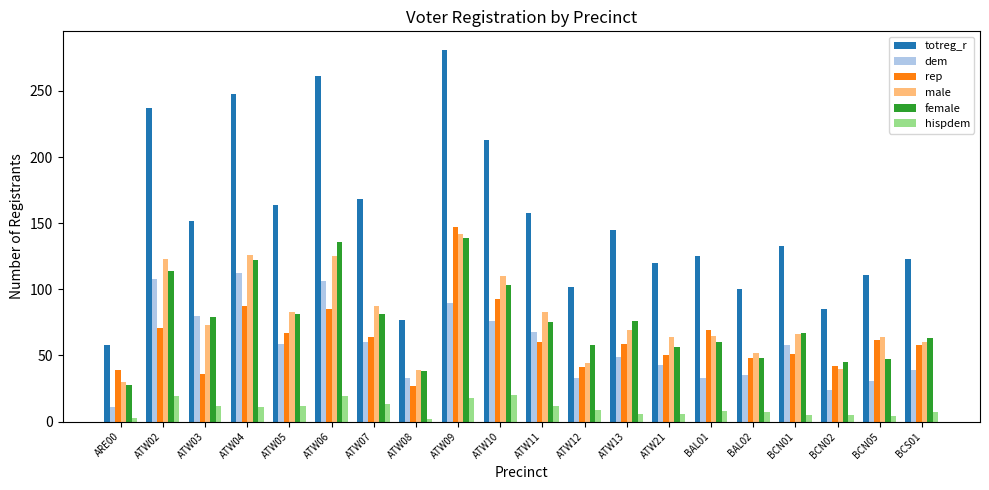

What is the label of the 19th bar from the right?

ATW02